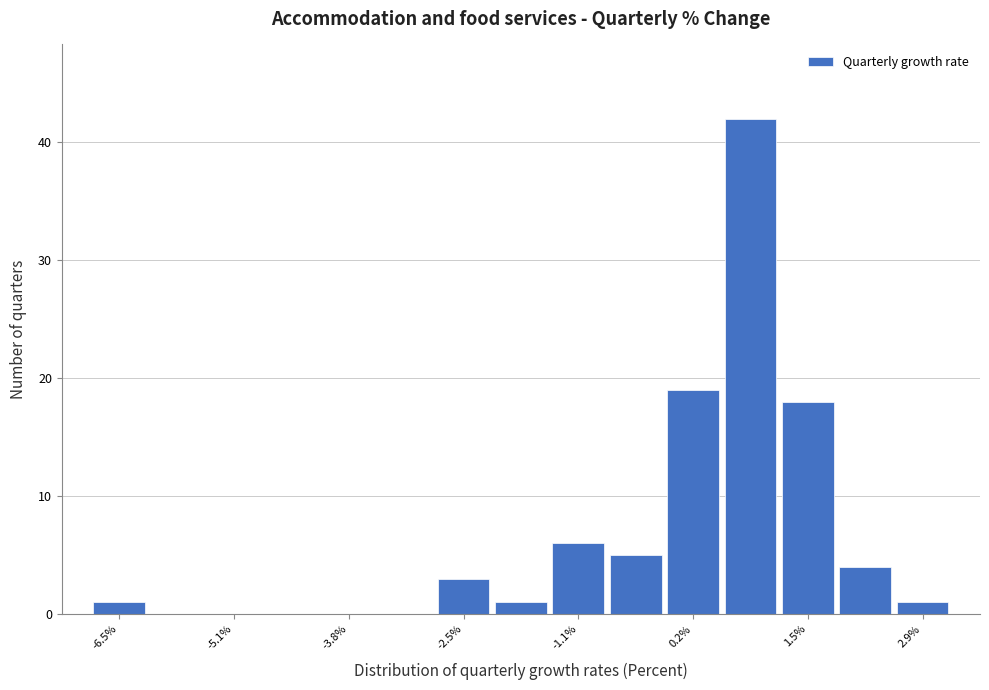

Read against the x-axis, roughly where is the centre of the tallest bar?

0.8